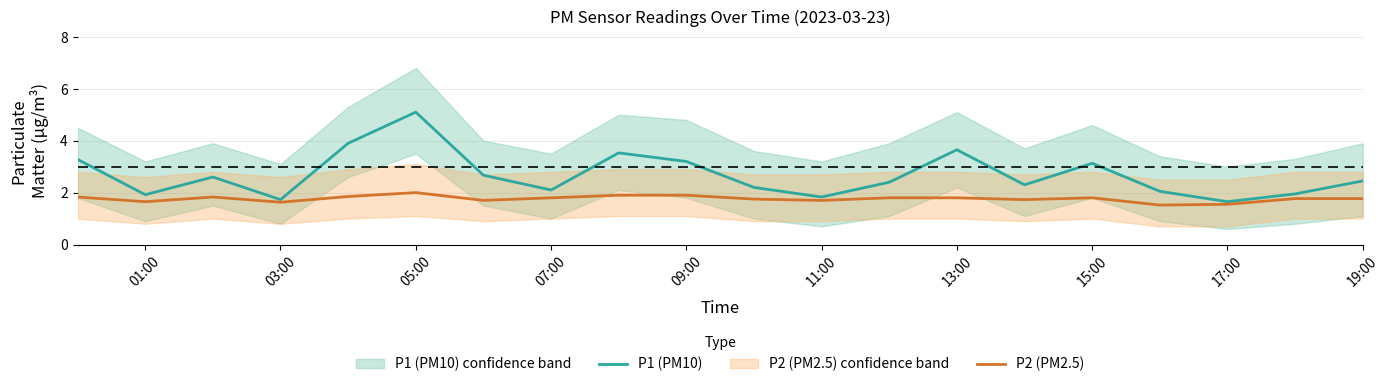

At which label does P1 (PM10) reach its peak?

05:00